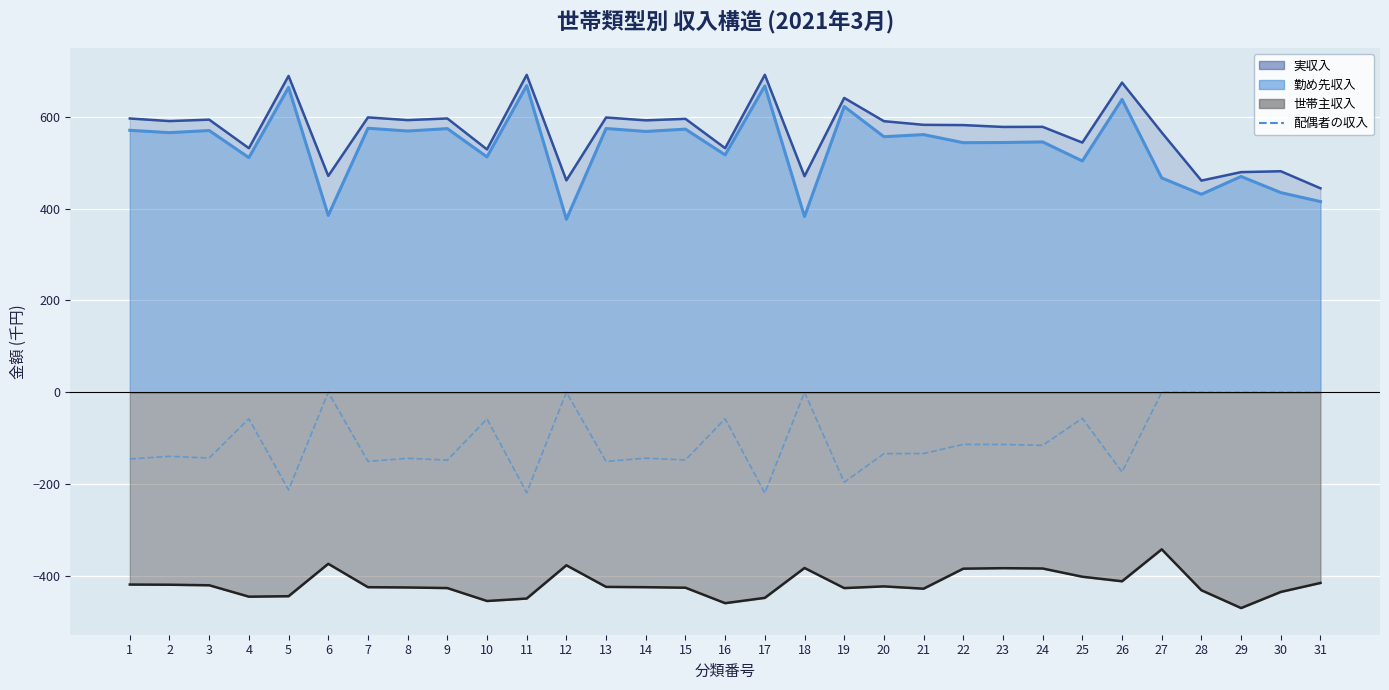

At which category does the chart reach its minimum across all series?

17